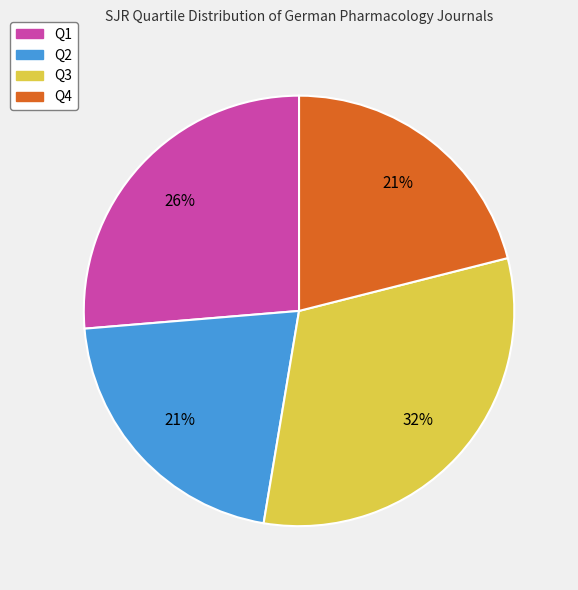

Which category has the biggest portion of the pie?

Q3